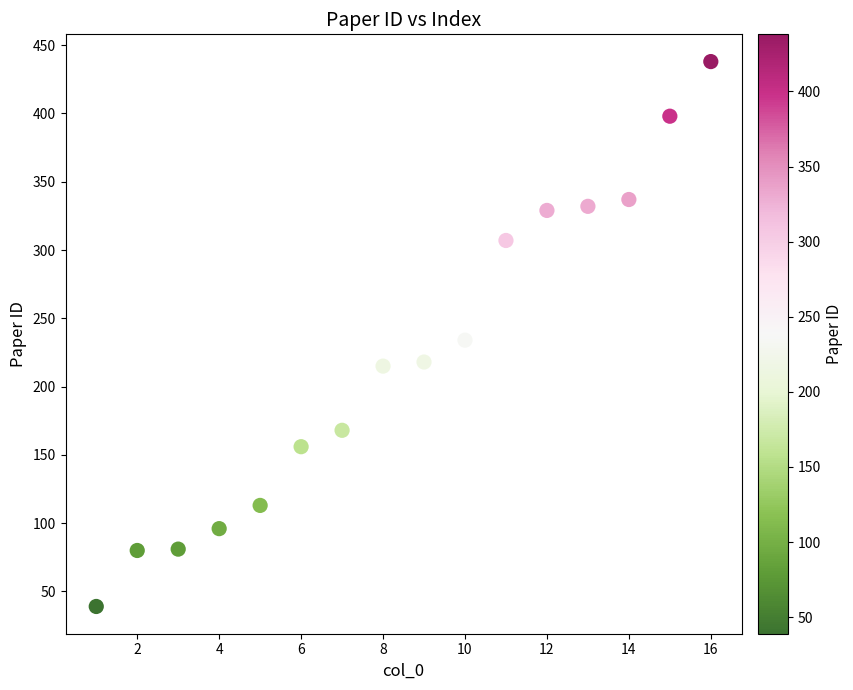

What is the range of X values (max minus min)?

15